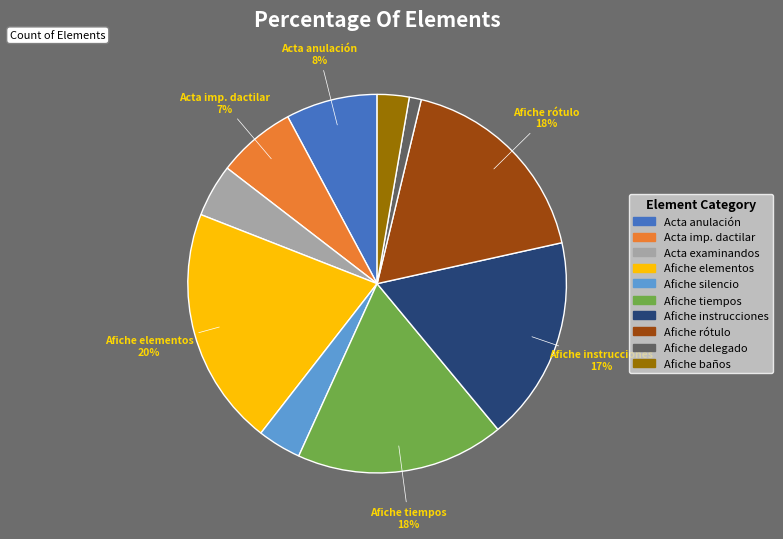

How many slices are in this pie chart?

10